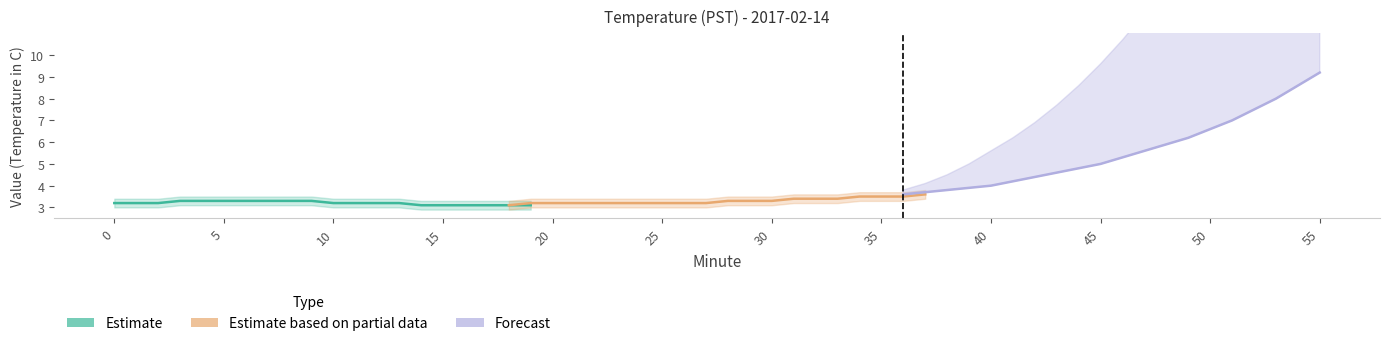

Count the number of categories in the chart.

20